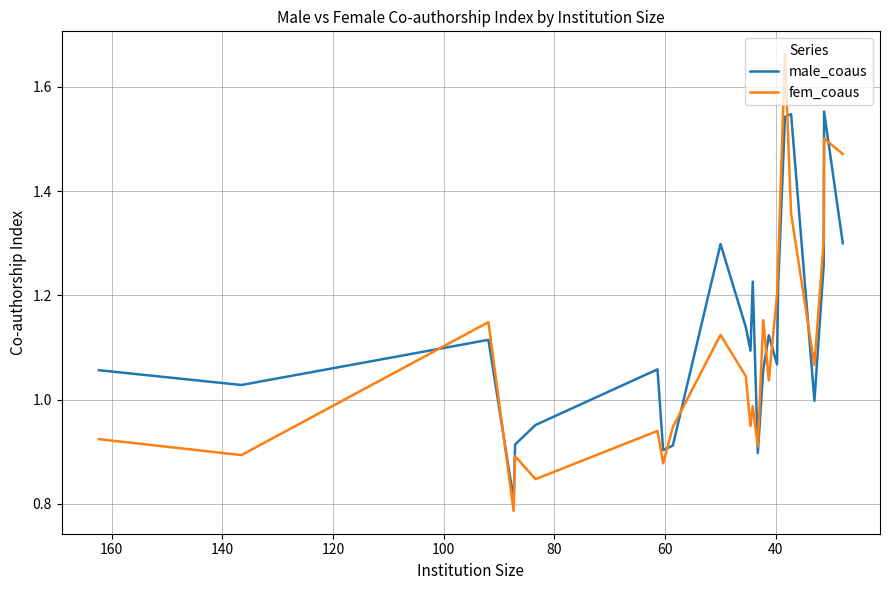

How many intersections are there between male_coaus and fem_coaus?

11